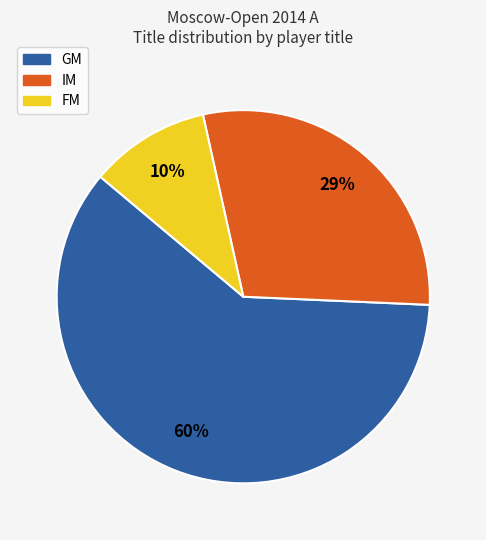

Rank the categories by value from highest to lowest.

GM, IM, FM